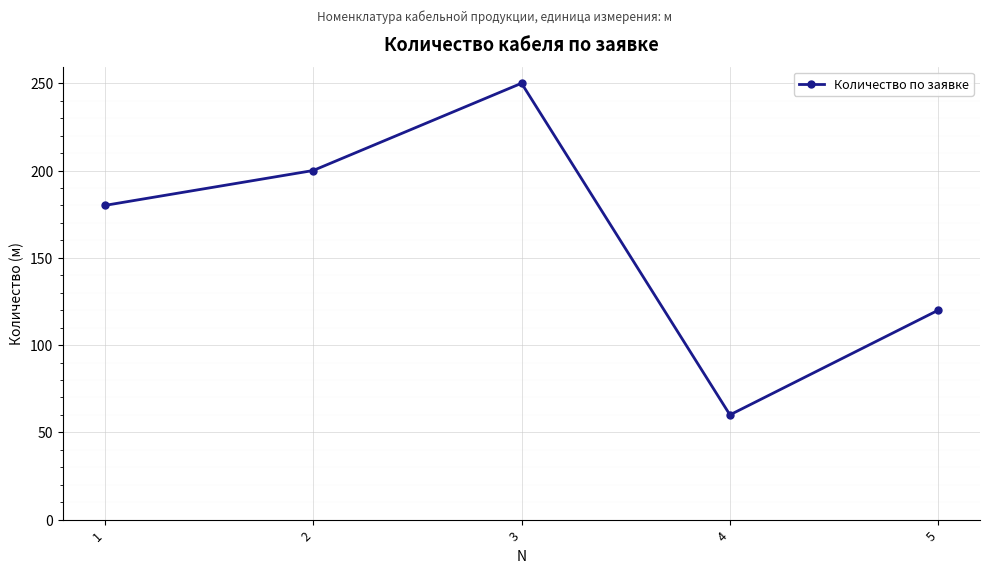

How many interior local valleys (lower than both neighbors) does the data have?

1